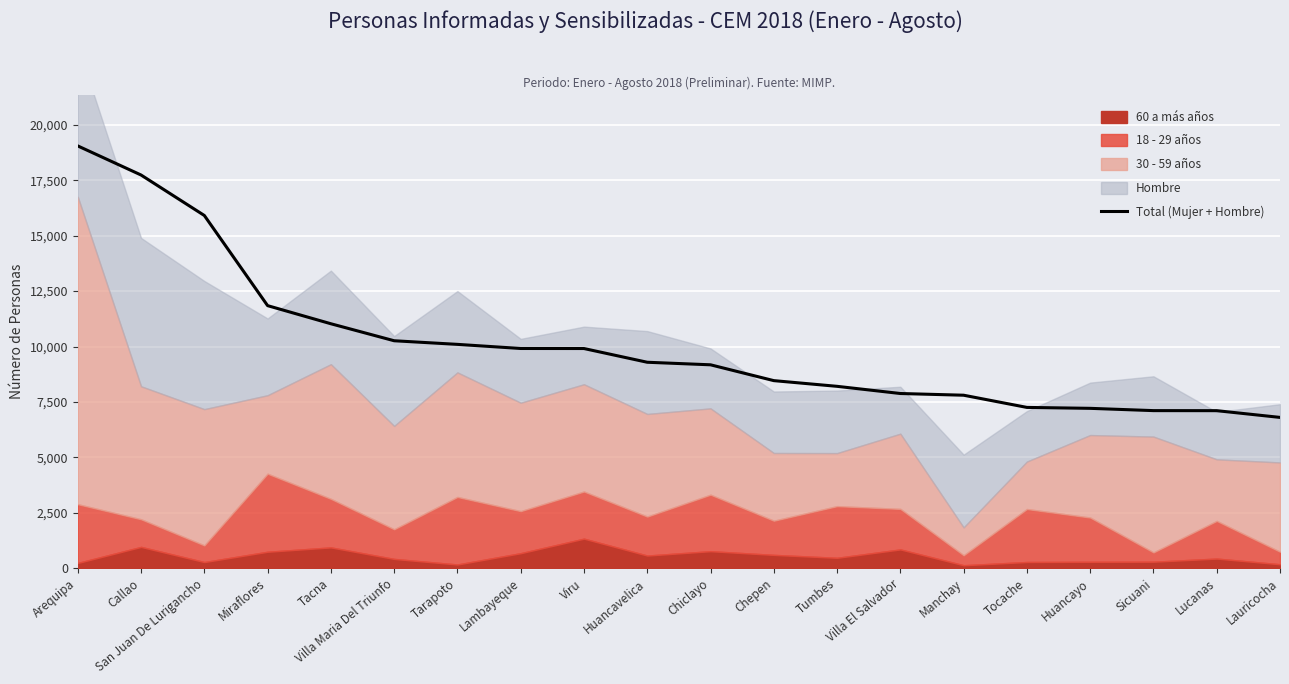

True or false: the data shows 7108 at Sicuani.

True